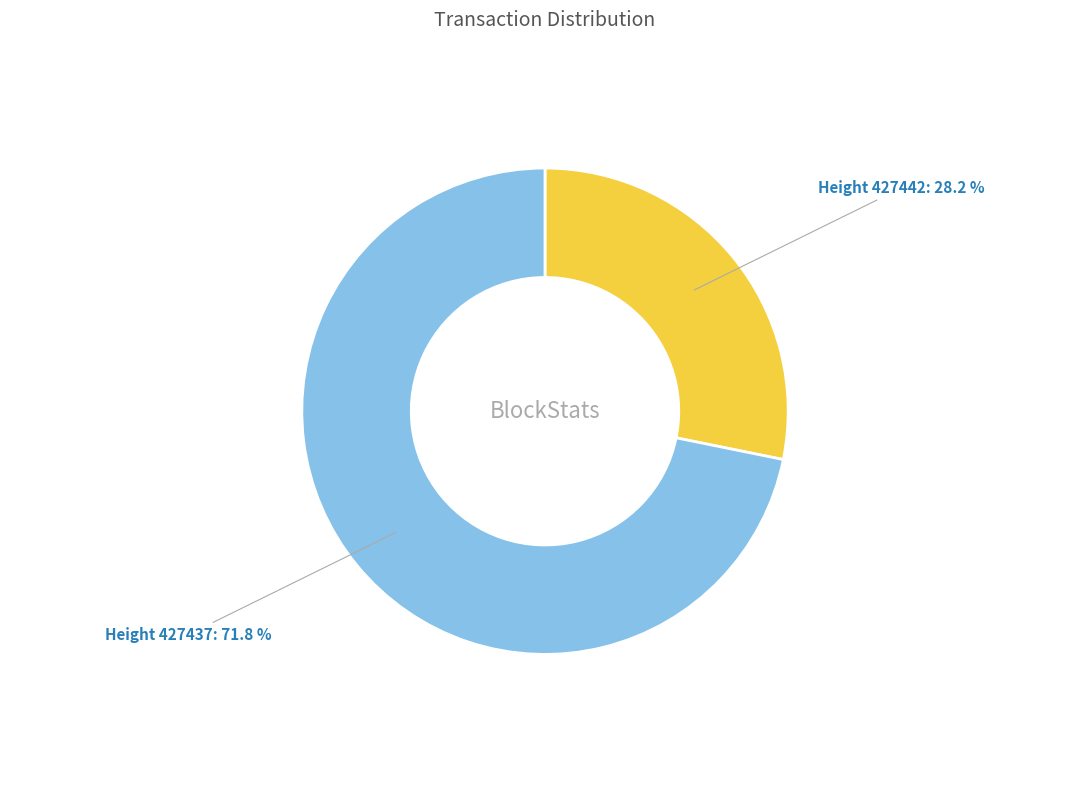

Is there any slice that represents more than half of the pie?

Yes